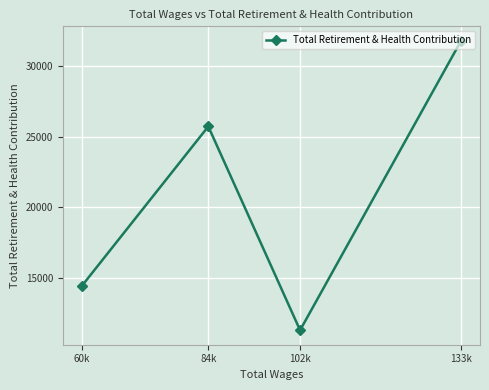

Which label corresponds to the smallest value in the chart?

102k